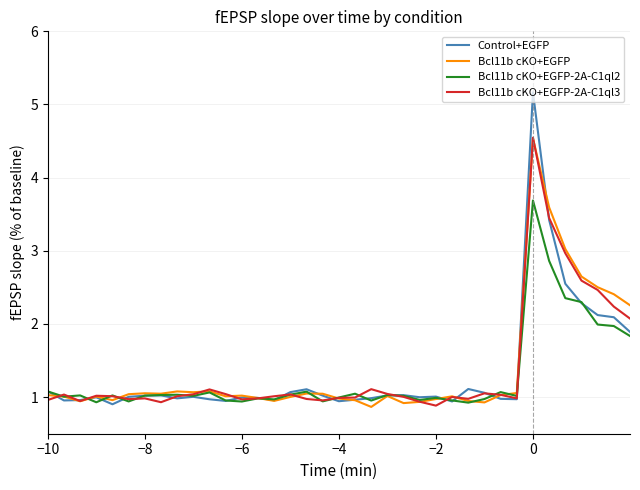

What is the greatest value displayed?

5.2